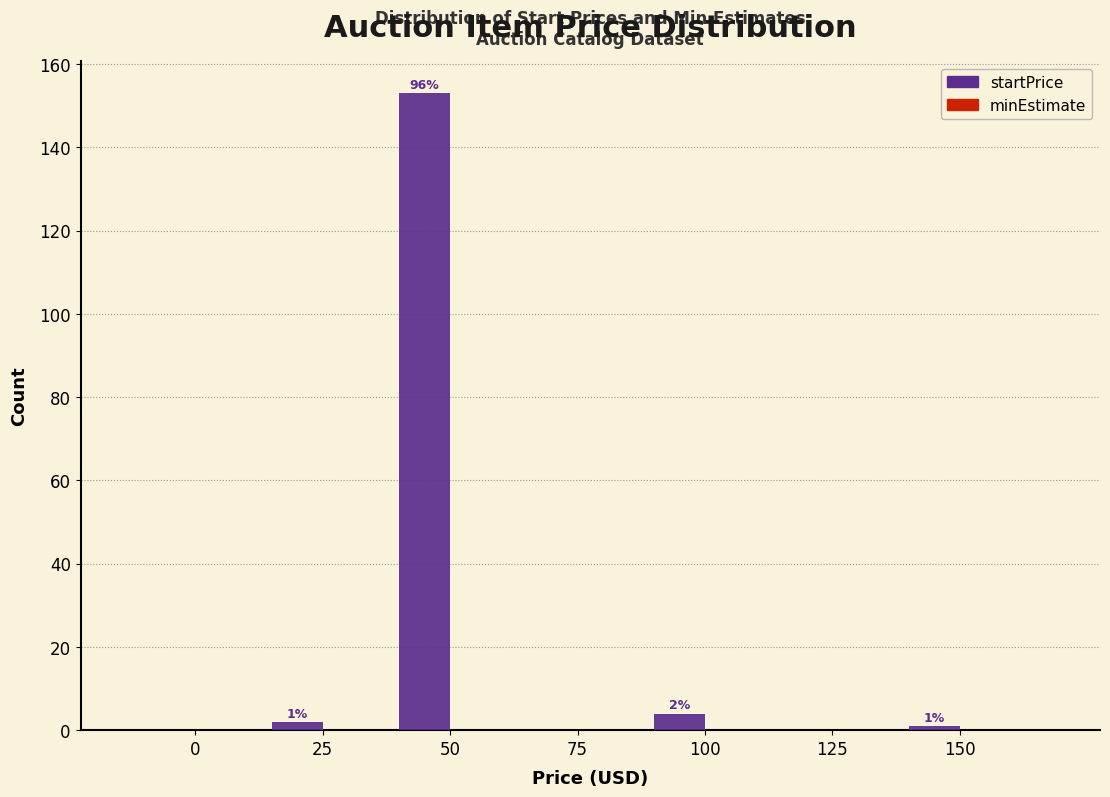

Reading left to right, what are all the values shown in this chart?

0=0	25=2	50=153	75=0	100=4	125=0	150=1